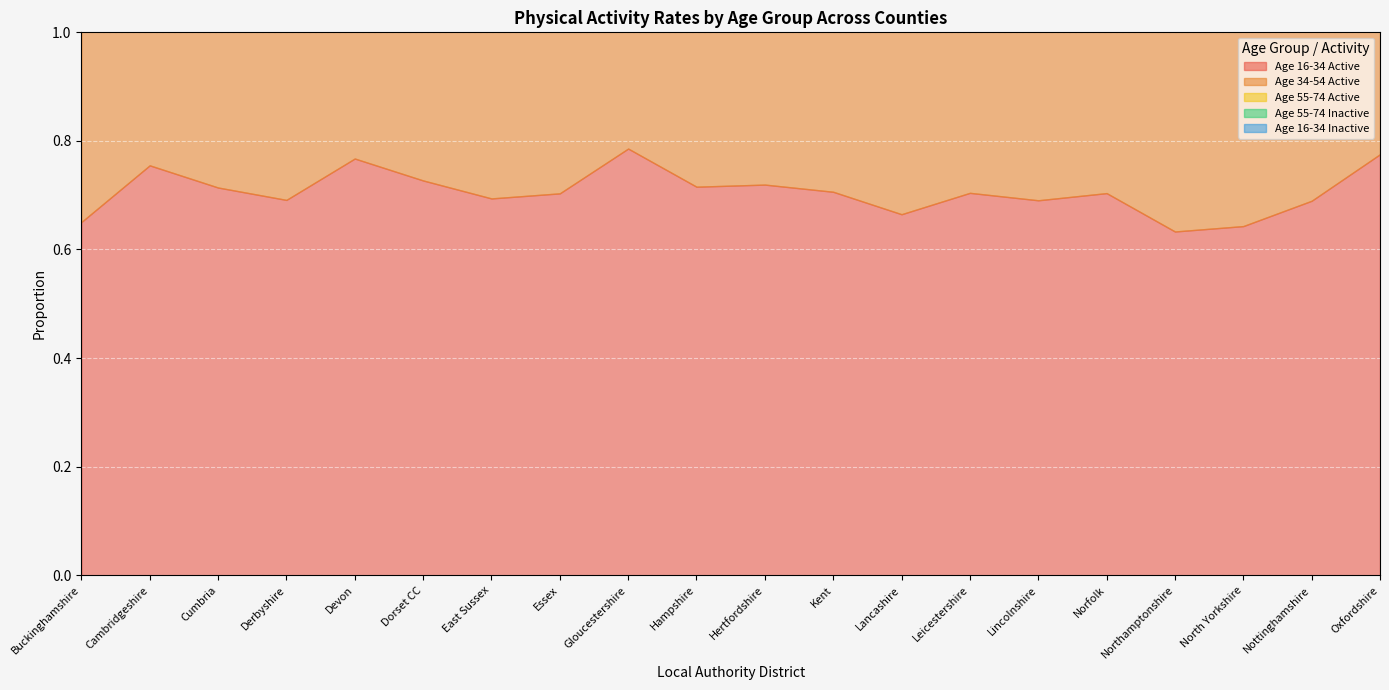

What is the value of the Age 55-74 Inactive point at the 11th from the left?

0.2